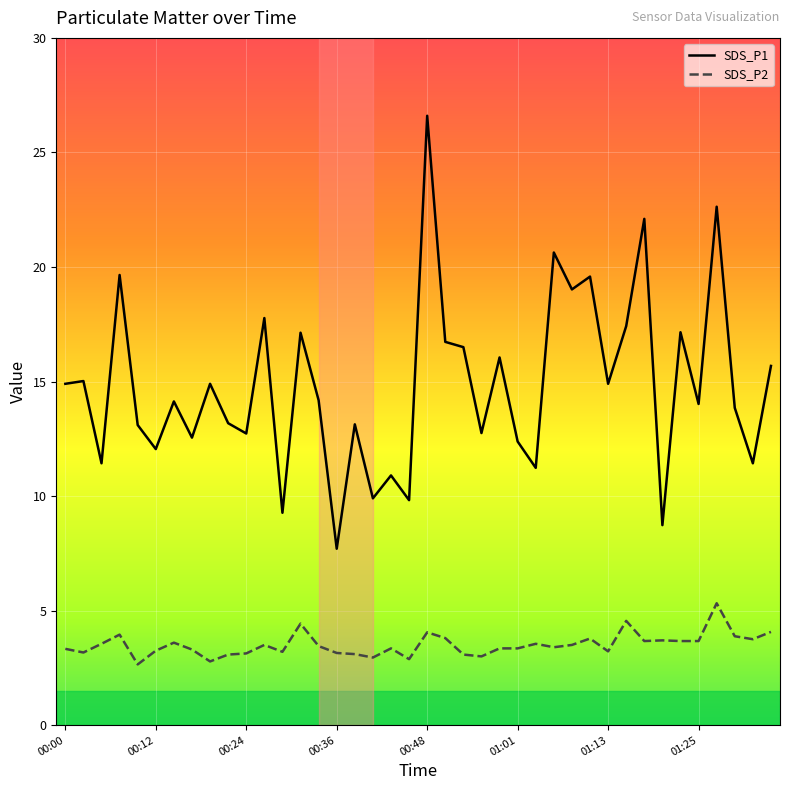

Which series has the widest spread of values?

SDS_P1